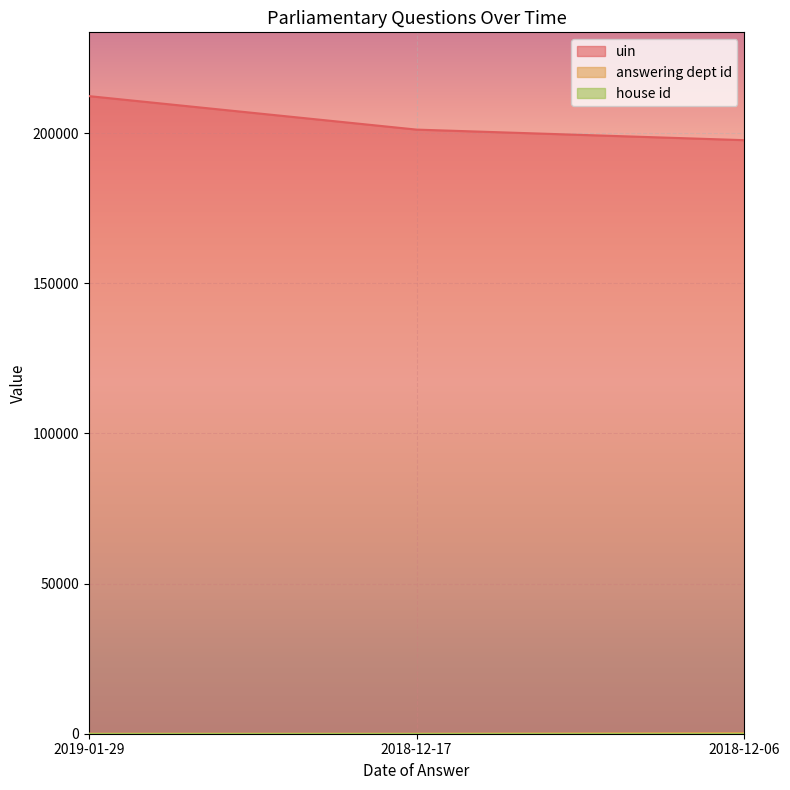

Which series has the widest spread of values?

uin